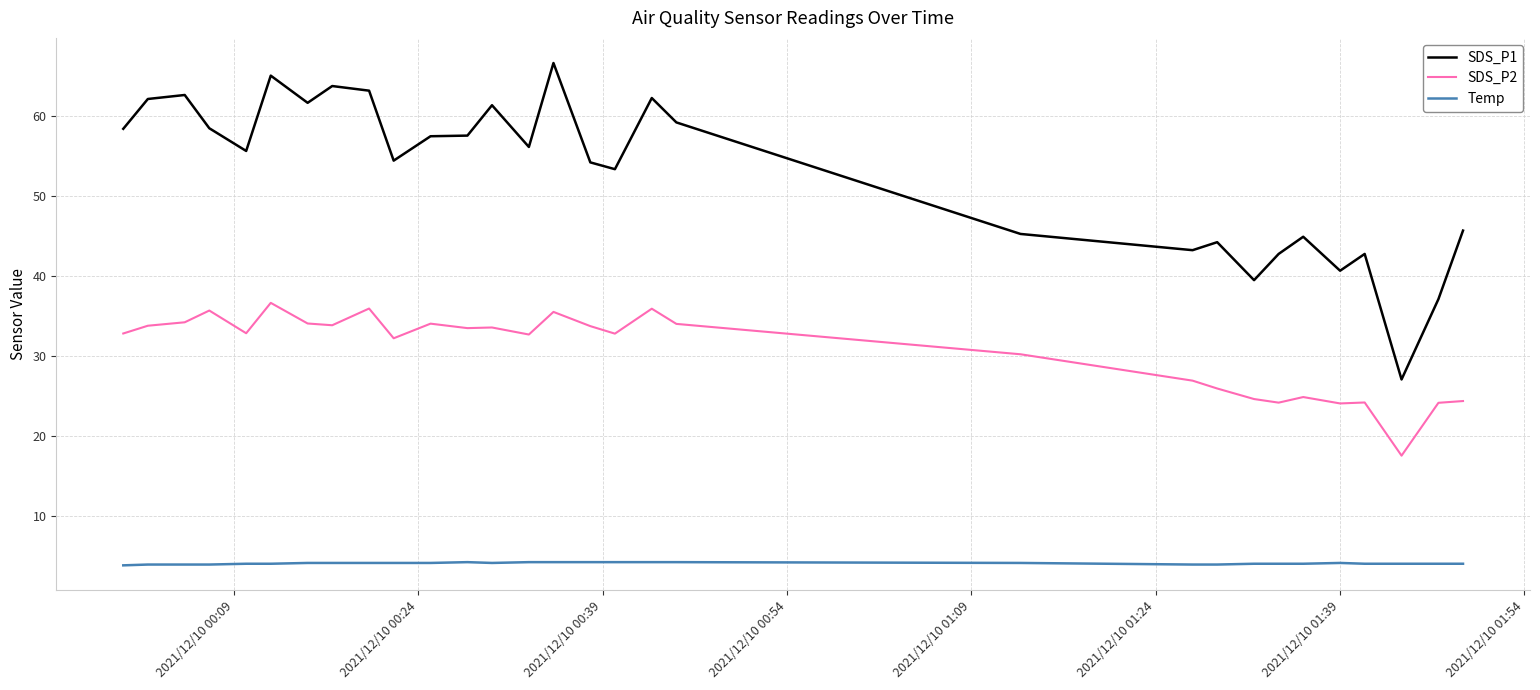

What are all the series names shown in the legend?

SDS_P1, SDS_P2, Temp